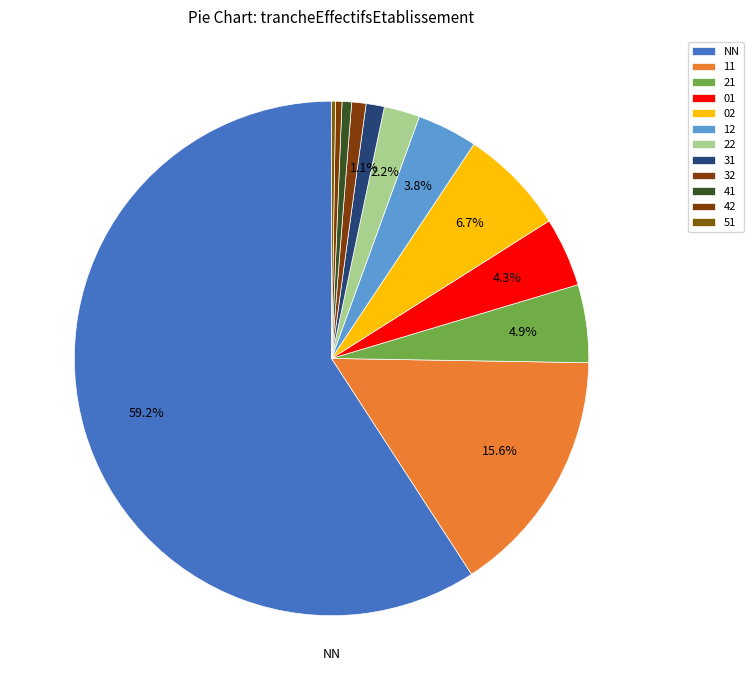

How many slices are in this pie chart?

12